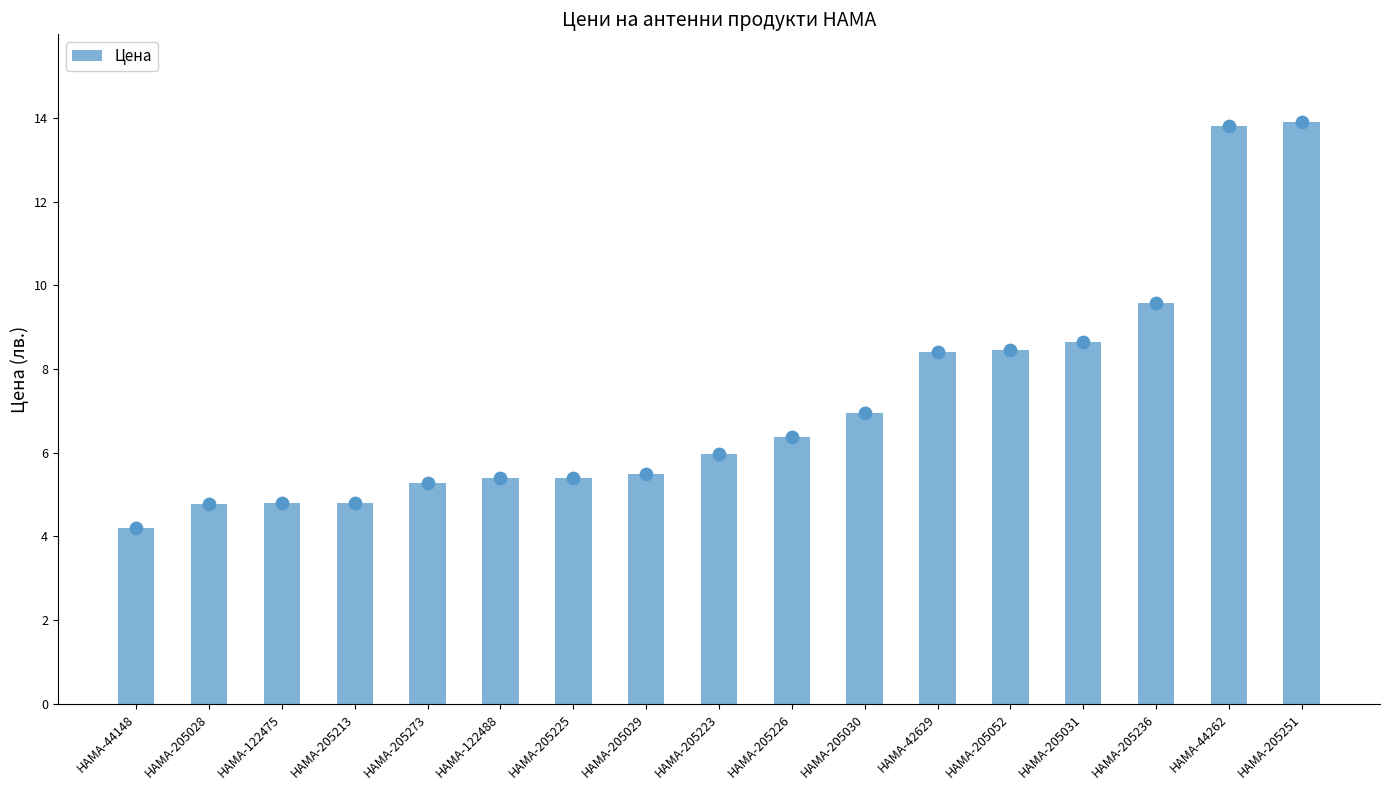

What is the change in value from HAMA-205028 to HAMA-205251?

+9.1